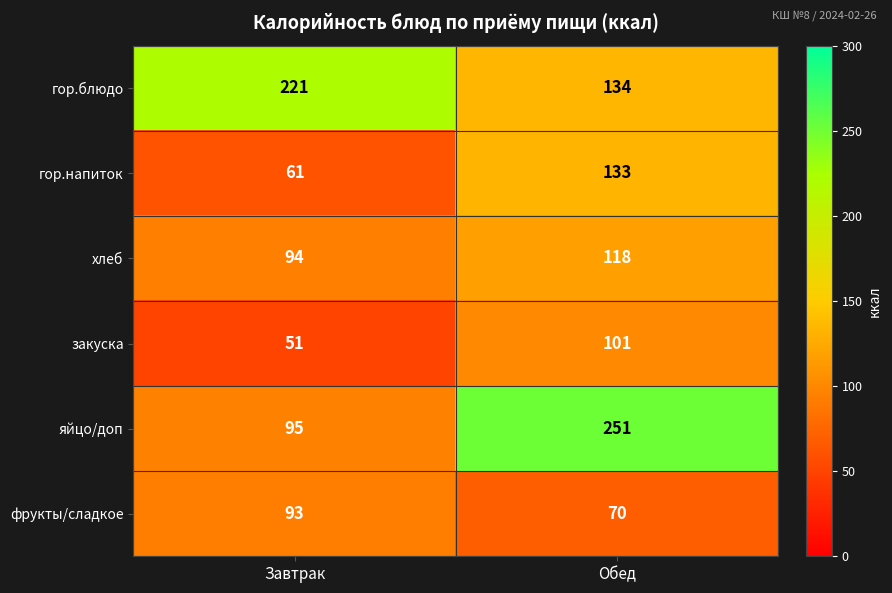

At which category does the chart reach its peak across all series?

Обед